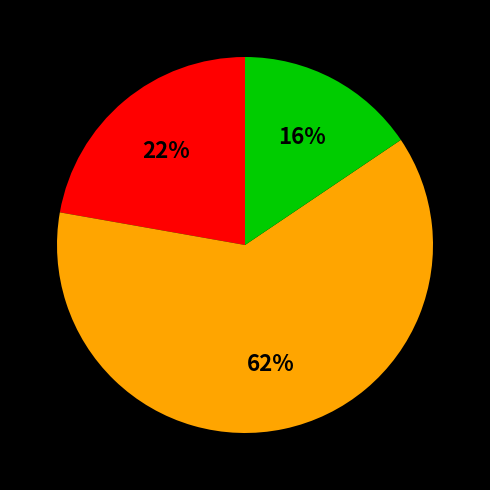

Is there any slice that represents more than half of the pie?

Yes